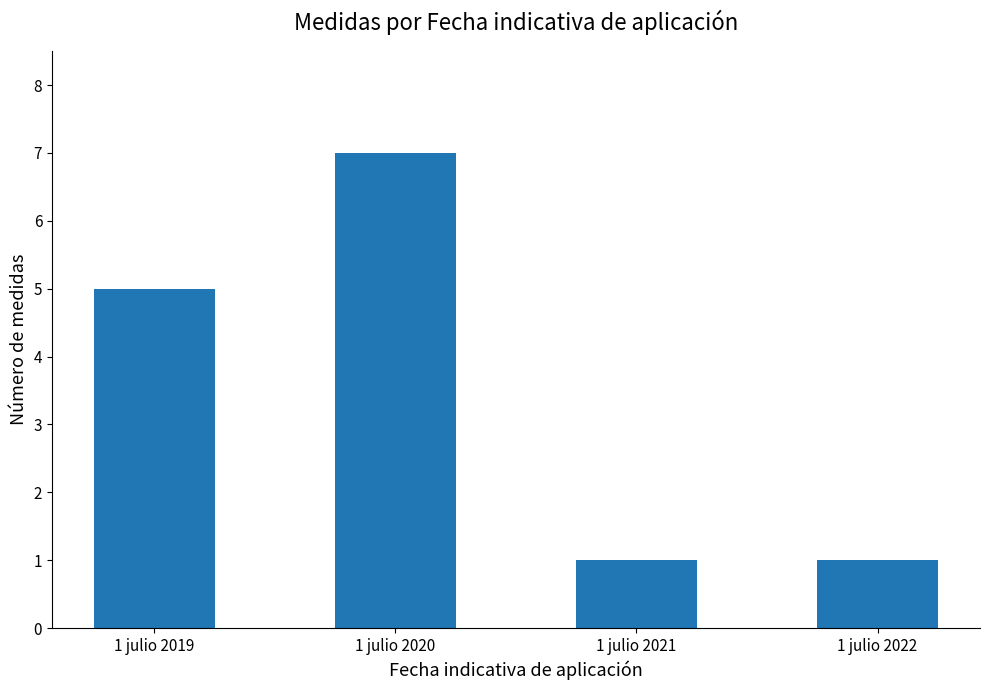

What is the maximum value shown in the chart?

7